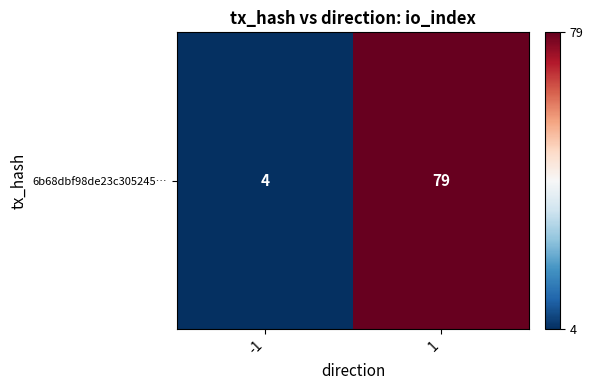

The chart shows a value of 79 at 1. True or false?

True